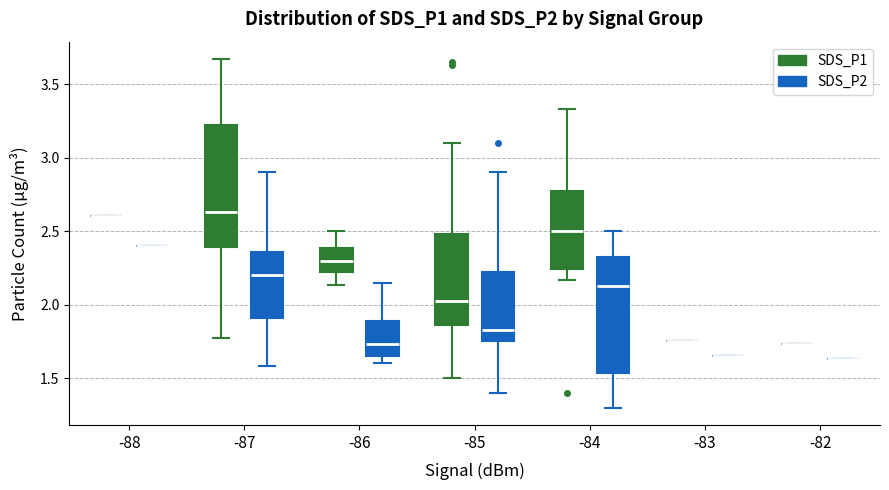

Reading left to right, transcribe this box plot: for each box, give where its median line is, the range the box spans, and where its two whiskers end, as read against the y-axis. The values are not printed on the chart, so give them approximately, as read against the axis.

-88 (SDS_P1): box collapsed to a line at 2.60, whiskers 2.60 to 2.60
-88 (SDS_P2): box collapsed to a line at 2.40, whiskers 2.40 to 2.40
-87 (SDS_P1): median 2.65, box 2.40 to 3.25, whiskers 1.75 to 3.65
-87 (SDS_P2): median 2.20, box 1.90 to 2.35, whiskers 1.60 to 2.90
-86 (SDS_P1): median 2.30, box 2.20 to 2.40, whiskers 2.15 to 2.50
-86 (SDS_P2): median 1.75, box 1.65 to 1.90, whiskers 1.60 to 2.15
-85 (SDS_P1): median 2.05, box 1.85 to 2.50, whiskers 1.50 to 3.10
-85 (SDS_P2): median 1.85, box 1.75 to 2.20, whiskers 1.40 to 2.90
-84 (SDS_P1): median 2.50, box 2.25 to 2.80, whiskers 2.15 to 3.35
-84 (SDS_P2): median 2.15, box 1.55 to 2.35, whiskers 1.30 to 2.50
-83 (SDS_P1): box collapsed to a line at 1.75, whiskers 1.75 to 1.75
-83 (SDS_P2): box collapsed to a line at 1.65, whiskers 1.65 to 1.65
-82 (SDS_P1): box collapsed to a line at 1.75, whiskers 1.75 to 1.75
-82 (SDS_P2): box collapsed to a line at 1.65, whiskers 1.65 to 1.65